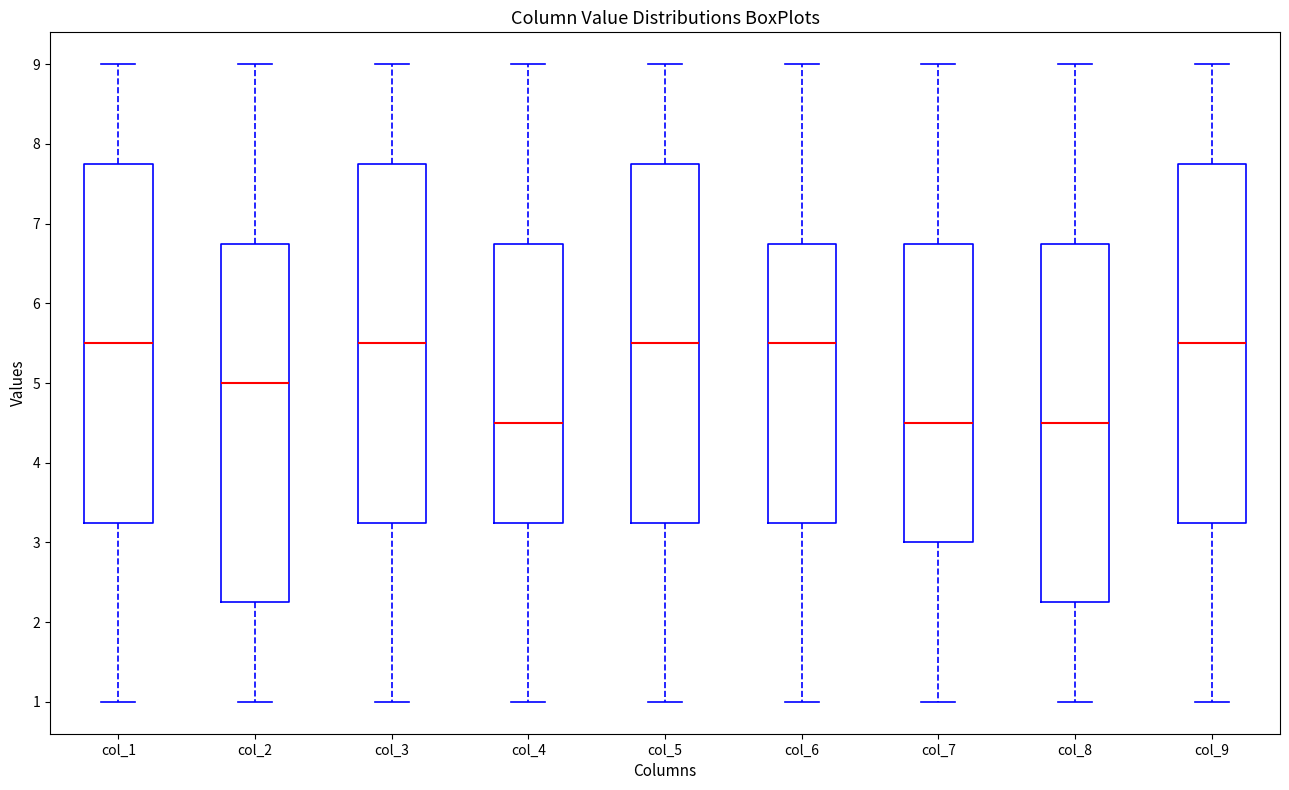

Reading left to right, read every box against the y-axis: the position of its median line, the range the box covers, and the ends of its whiskers. The values are not printed on the chart, so give them approximately, as read against the axis.

col_1: median 5.5, box 3.3 to 7.8, whiskers 1.0 to 9.0
col_2: median 5.0, box 2.3 to 6.8, whiskers 1.0 to 9.0
col_3: median 5.5, box 3.3 to 7.8, whiskers 1.0 to 9.0
col_4: median 4.5, box 3.3 to 6.8, whiskers 1.0 to 9.0
col_5: median 5.5, box 3.3 to 7.8, whiskers 1.0 to 9.0
col_6: median 5.5, box 3.3 to 6.8, whiskers 1.0 to 9.0
col_7: median 4.5, box 3.0 to 6.8, whiskers 1.0 to 9.0
col_8: median 4.5, box 2.3 to 6.8, whiskers 1.0 to 9.0
col_9: median 5.5, box 3.3 to 7.8, whiskers 1.0 to 9.0